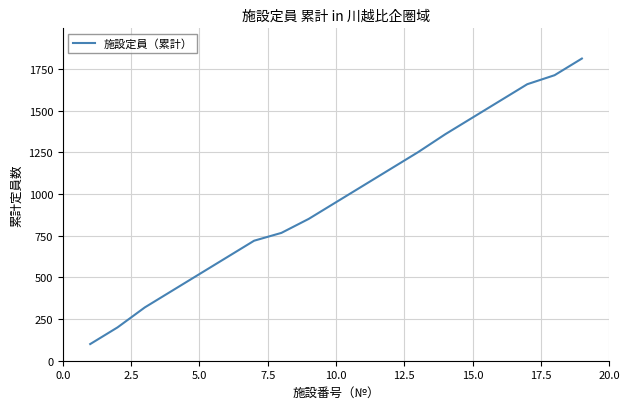

How many distinct data groups are displayed?

1